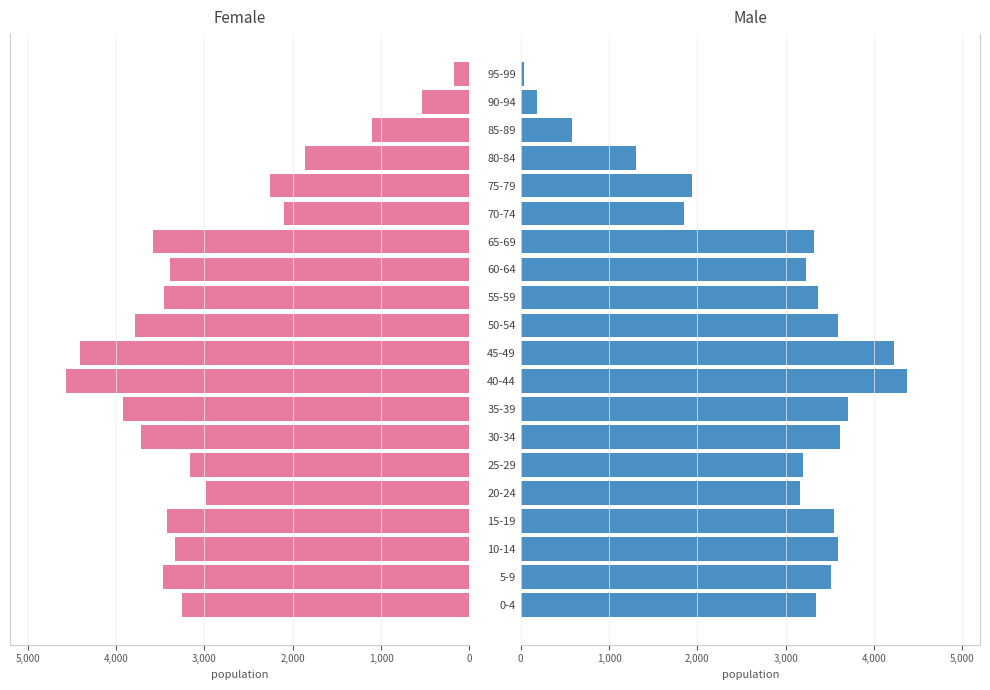

What is the average value of the Male series?

2785